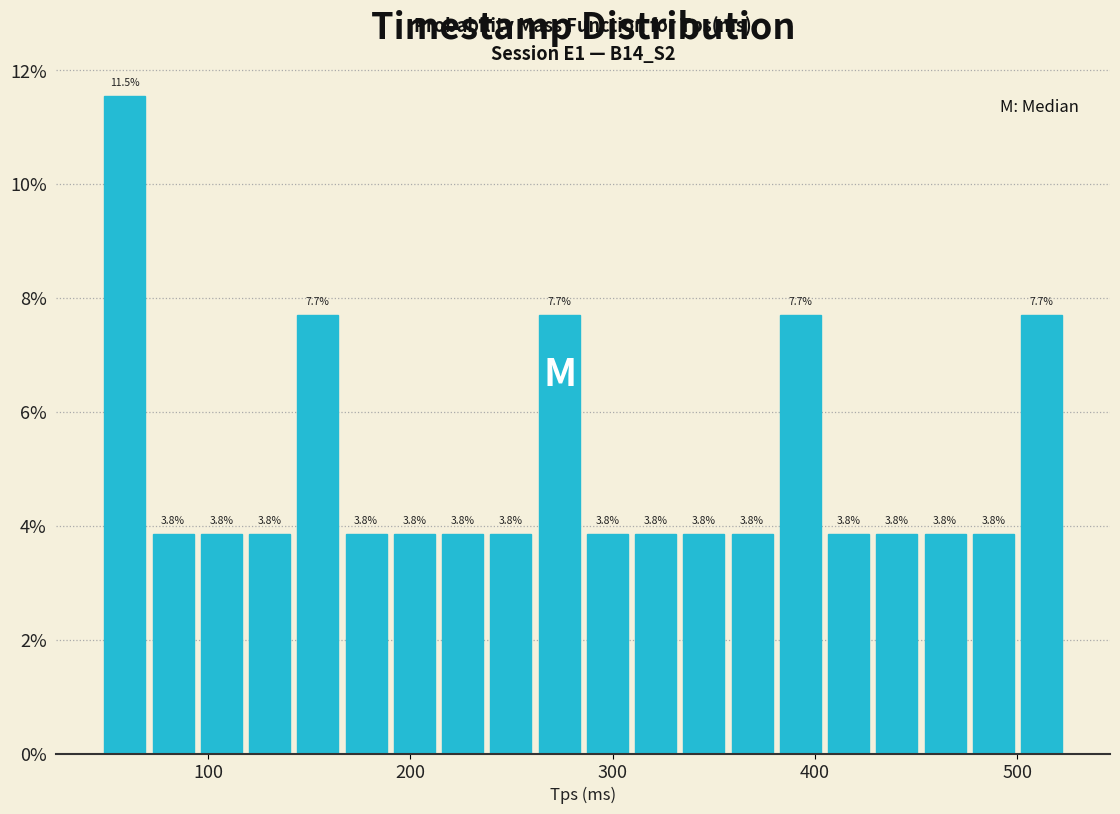

Around what value on the x-axis is the tallest bar? Give the approximate position of its centre, as read against the axis.

60